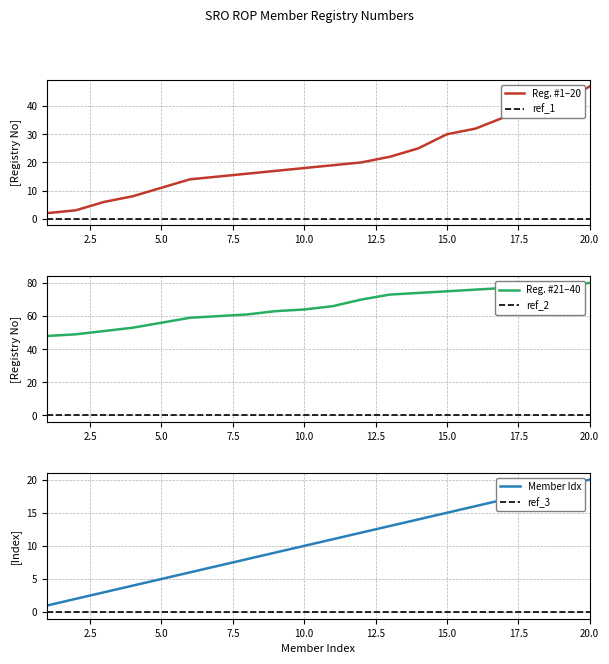

True or false: ref_2 and Reg. #21–40 intersect in this chart.

False